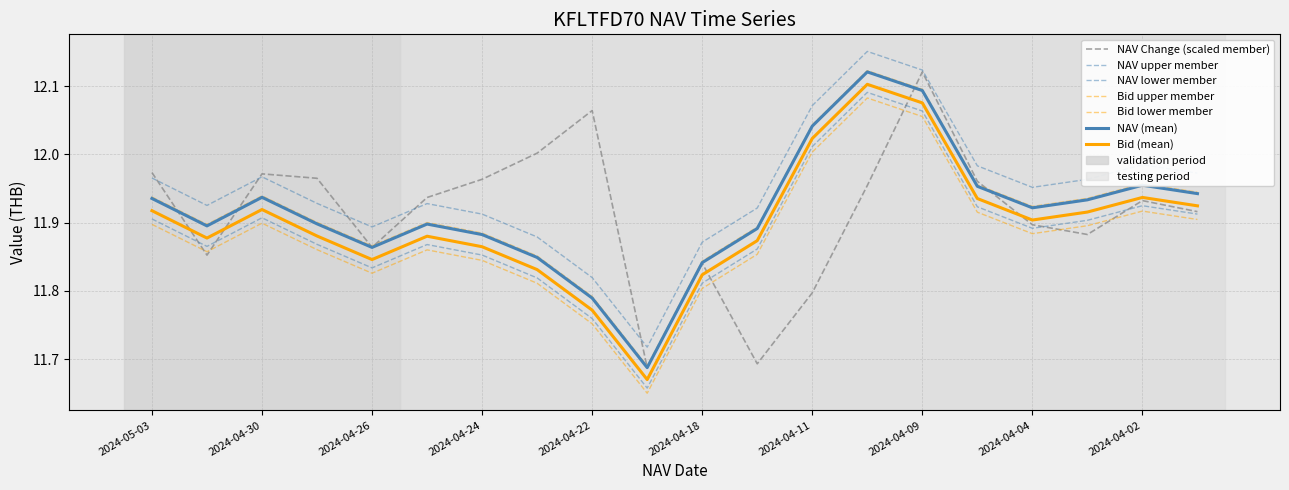

Does the chart display data point markers on the line(s)?

No